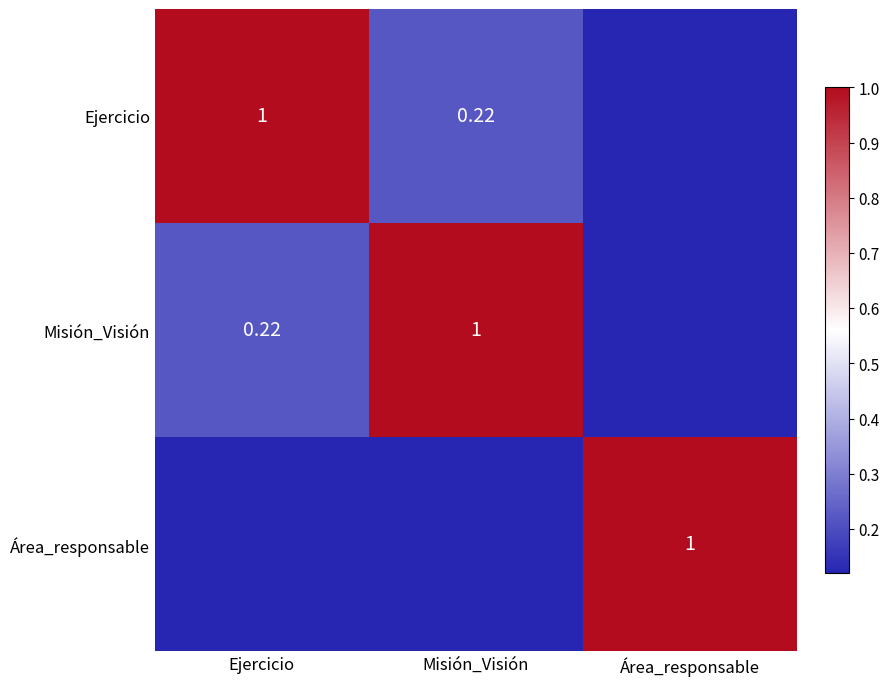

What is the maximum value shown in the chart?

1.0